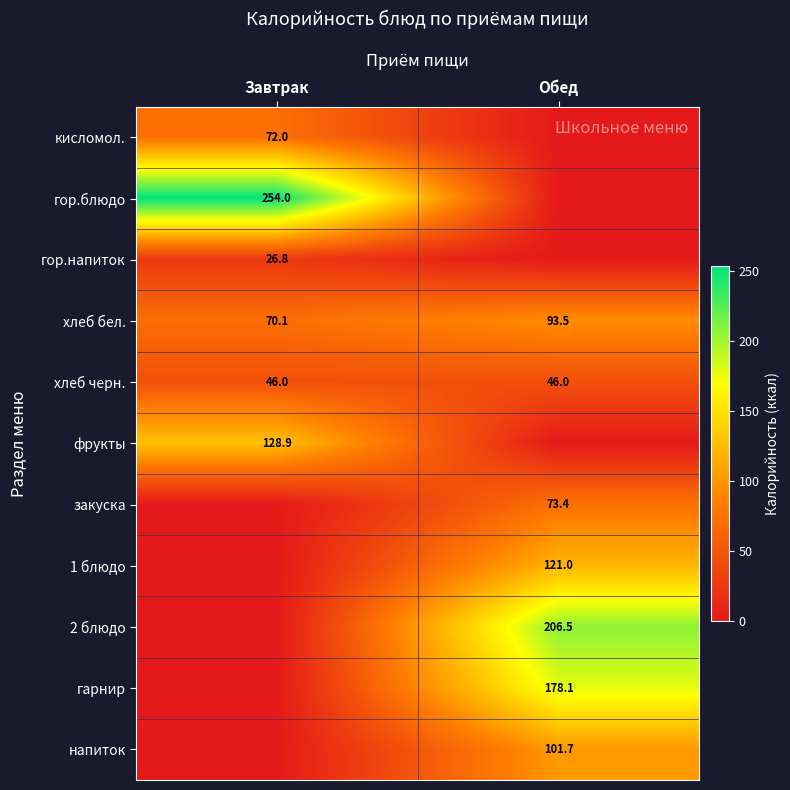

The value of хлеб черн. at Обед is 12.5. True or false?

False